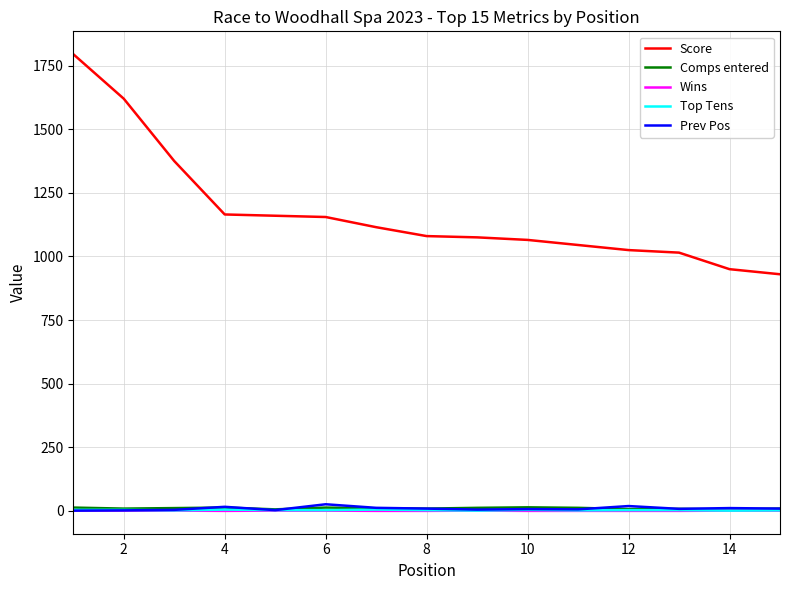

What is the sum of all Score values?

17570